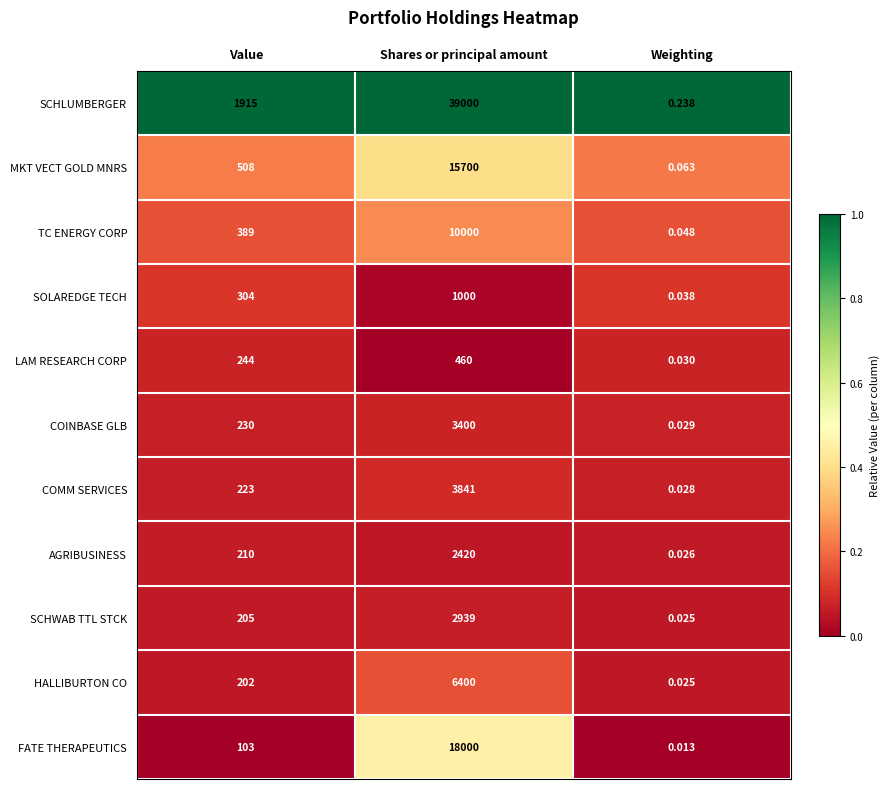

What is the difference between the highest and lowest values at Value?

1812.0